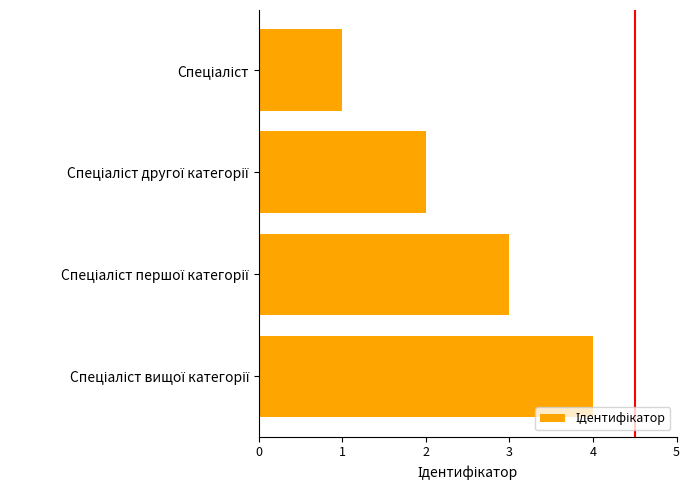

What is the maximum value shown in the chart?

4